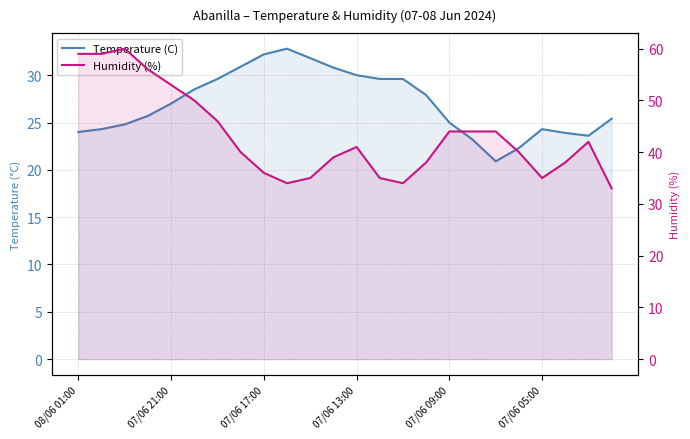

What is the difference between the maximum and minimum values in the Humidity (%) series?

27.0